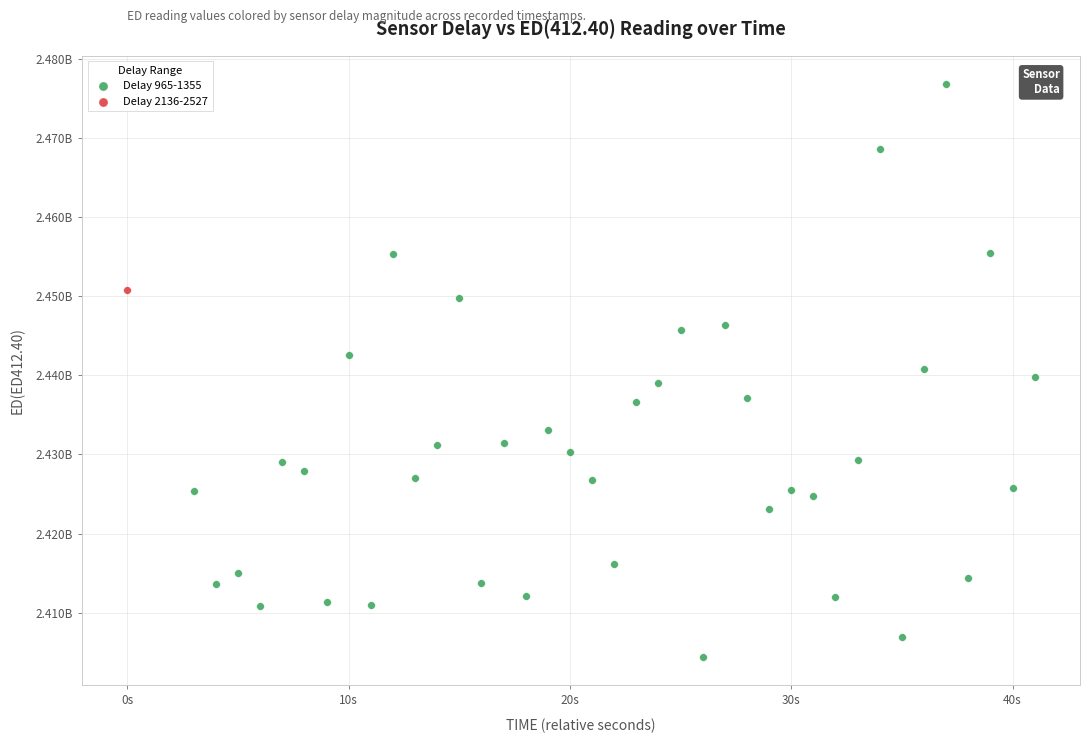

What are all the series names shown in the legend?

Delay 965-1355, Delay 2136-2527